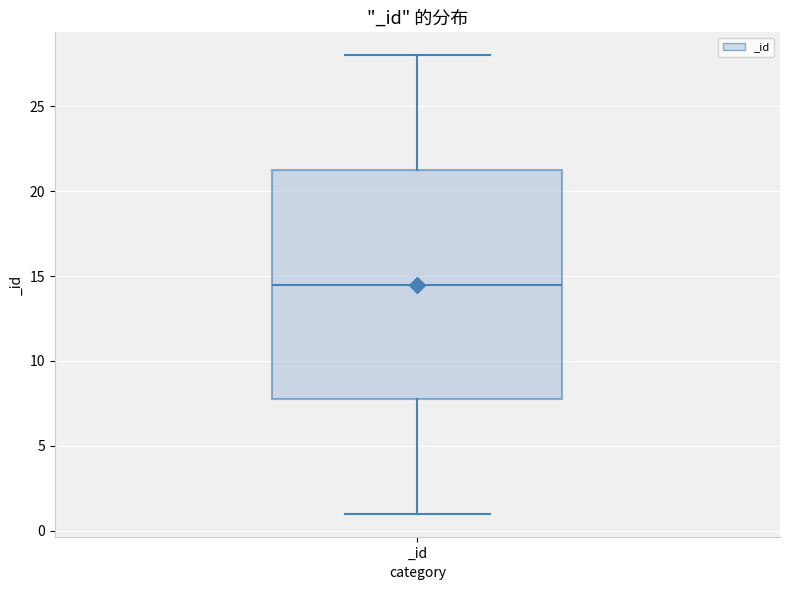

Where is the lower edge of the box for _id on the y-axis? The values are not printed on the chart, so give them approximately, as read against the axis.

8.0